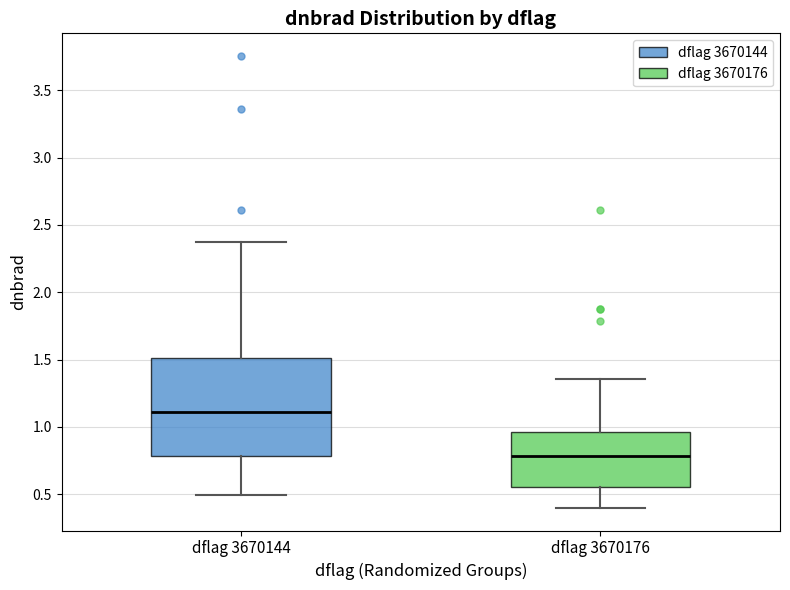

Reading left to right, transcribe this box plot: for each box, give where its median line is, the range the box spans, and where its two whiskers end, as read against the y-axis. The values are not printed on the chart, so give them approximately, as read against the axis.

dflag 3670144: median 1.10, box 0.80 to 1.50, whiskers 0.50 to 2.35
dflag 3670176: median 0.80, box 0.55 to 0.95, whiskers 0.40 to 1.35